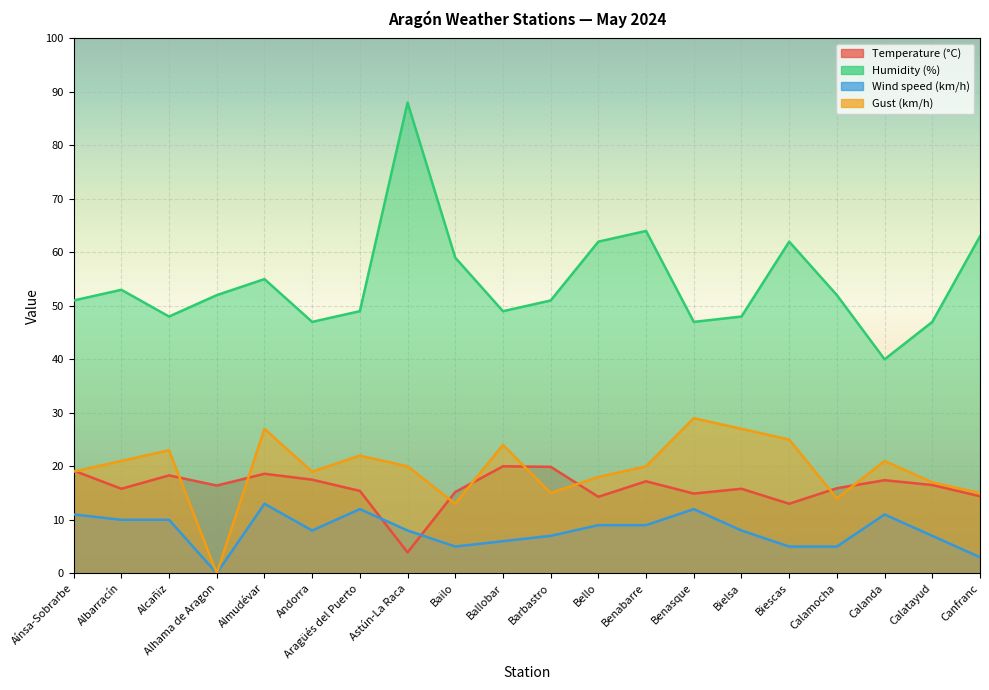

True or false: Gust (km/h) and Humidity (%) cross at least once.

False